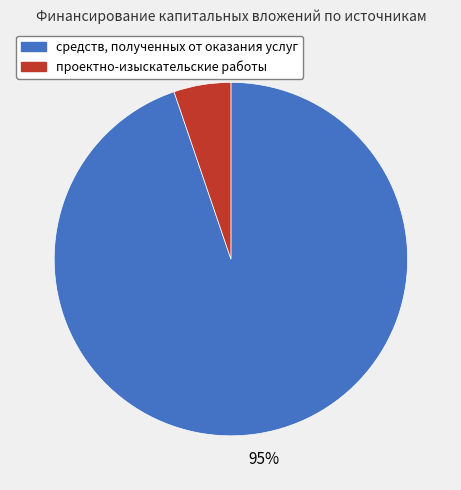

Do средств, полученных от оказания услуг and проектно-изыскательские работы together represent more than half of the pie?

Yes